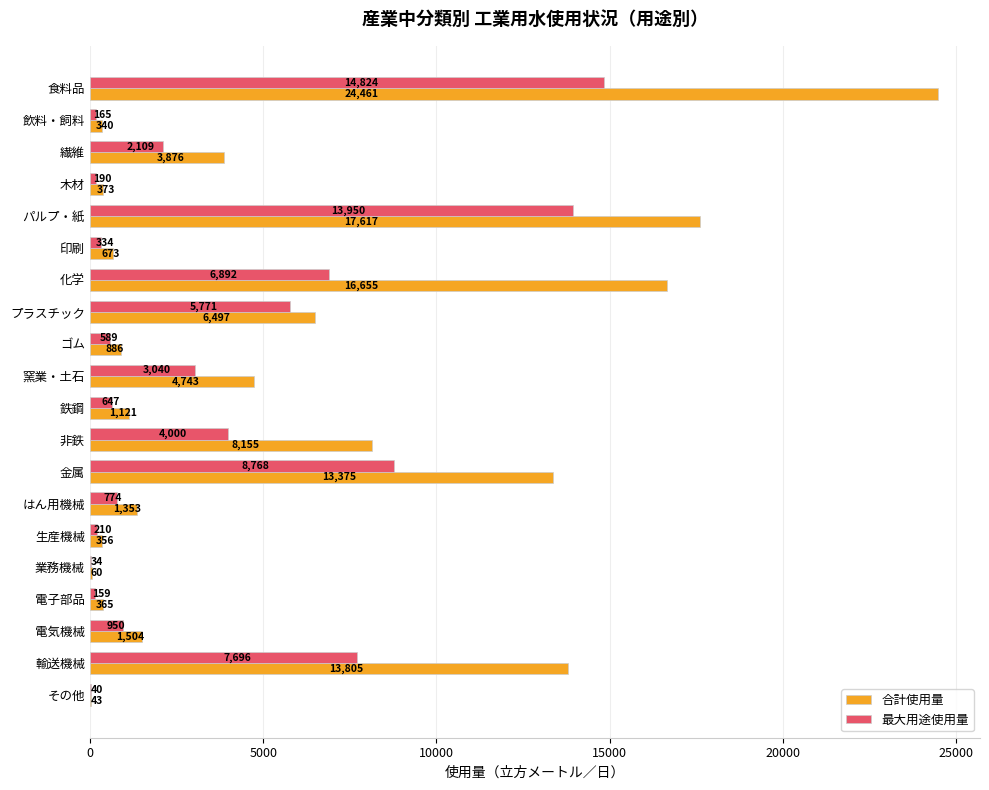

What is the total value across all series at 電子部品?

524